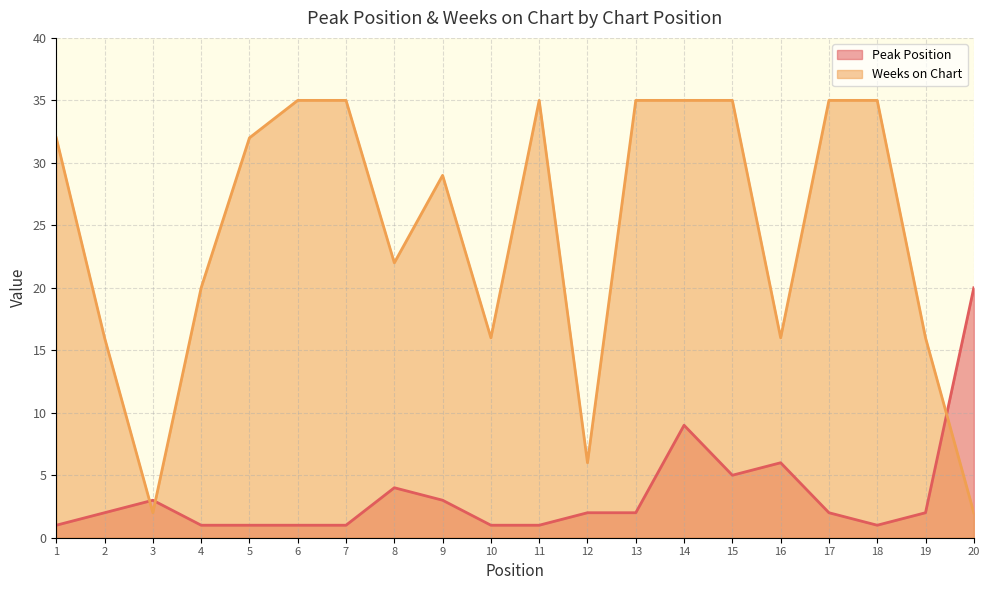

At 16, list the series in order from smallest to largest.

Peak Position, Weeks on Chart